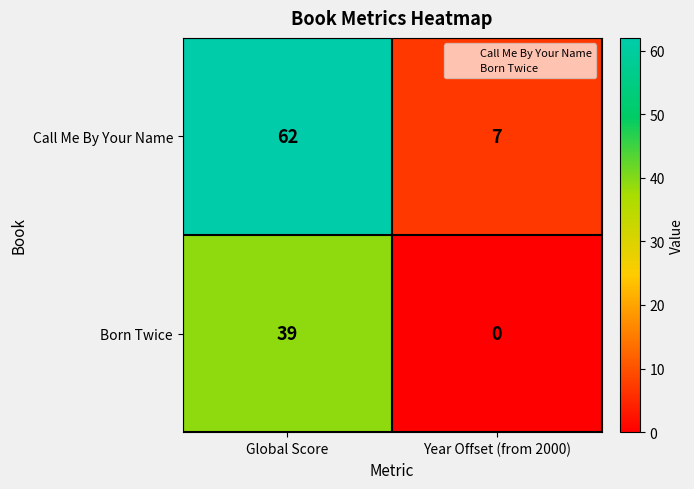

List the series in order of their peak value, highest first.

Call Me By Your Name, Born Twice